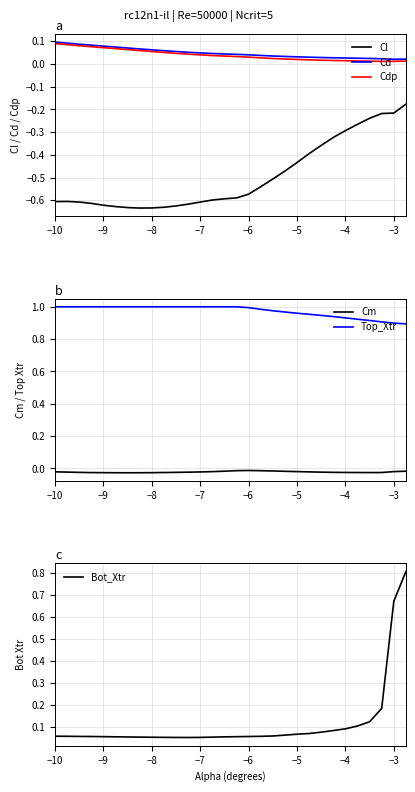

Which label corresponds to the largest value in the chart?

−10